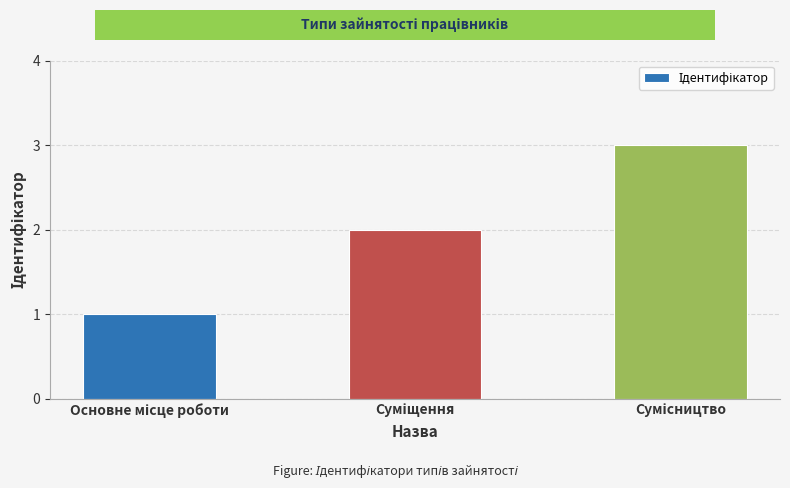

What is the greatest value displayed?

3